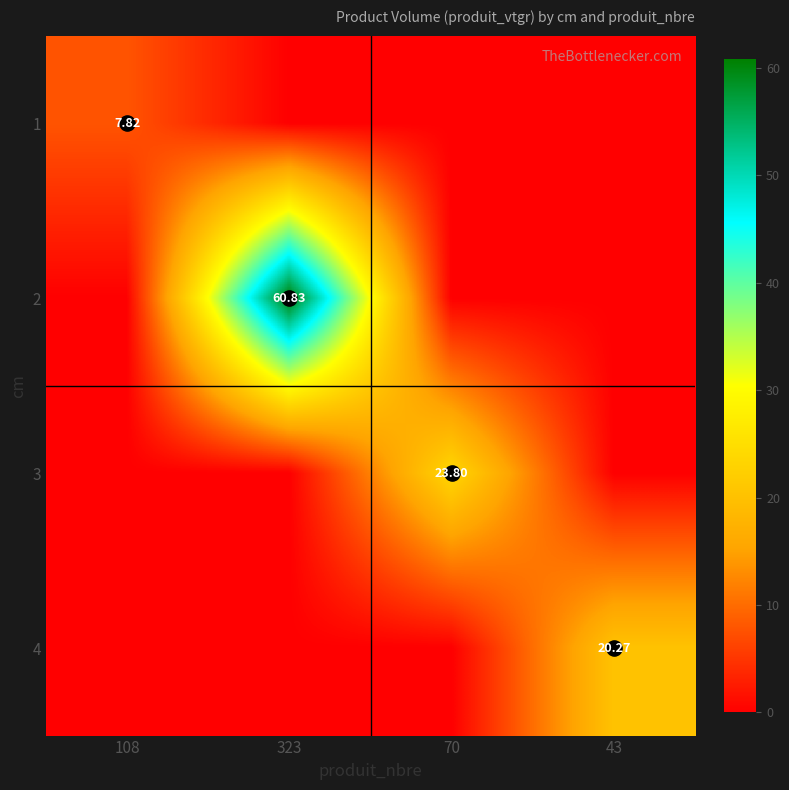

How many positive values does the 3 series have?

1